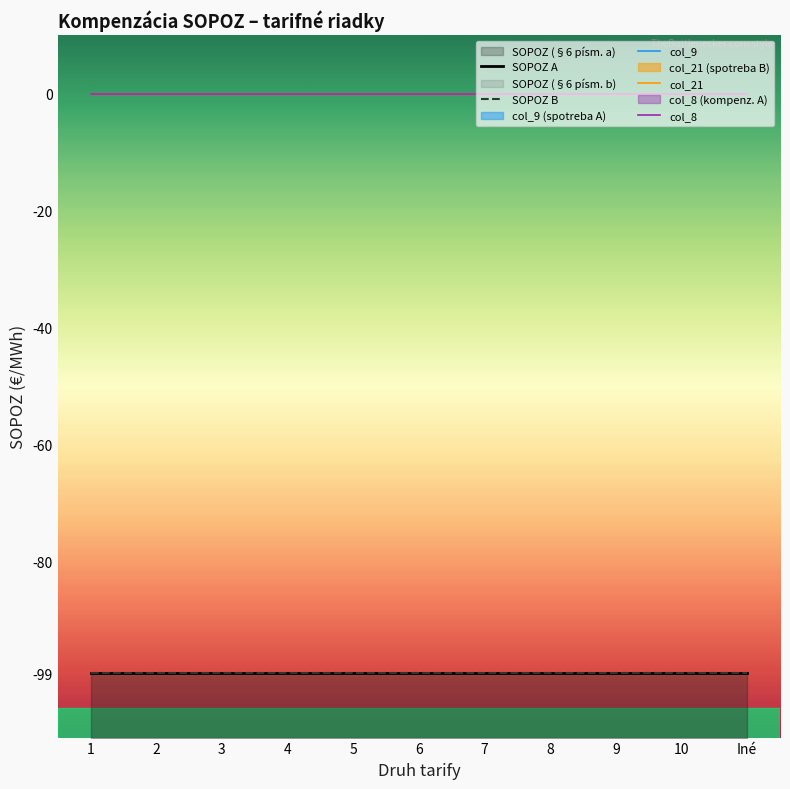

Reading right to left, list all the values displayed in this chart.

SOPOZ A: -99	-99	-99	-99	-99	-99	-99	-99	-99	-99	-99
SOPOZ B: -99	-99	-99	-99	-99	-99	-99	-99	-99	-99	-99
col_9: 0	0	0	0	0	0	0	0	0	0	0
col_21: 0	0	0	0	0	0	0	0	0	0	0
col_8: 0	0	0	0	0	0	0	0	0	0	0